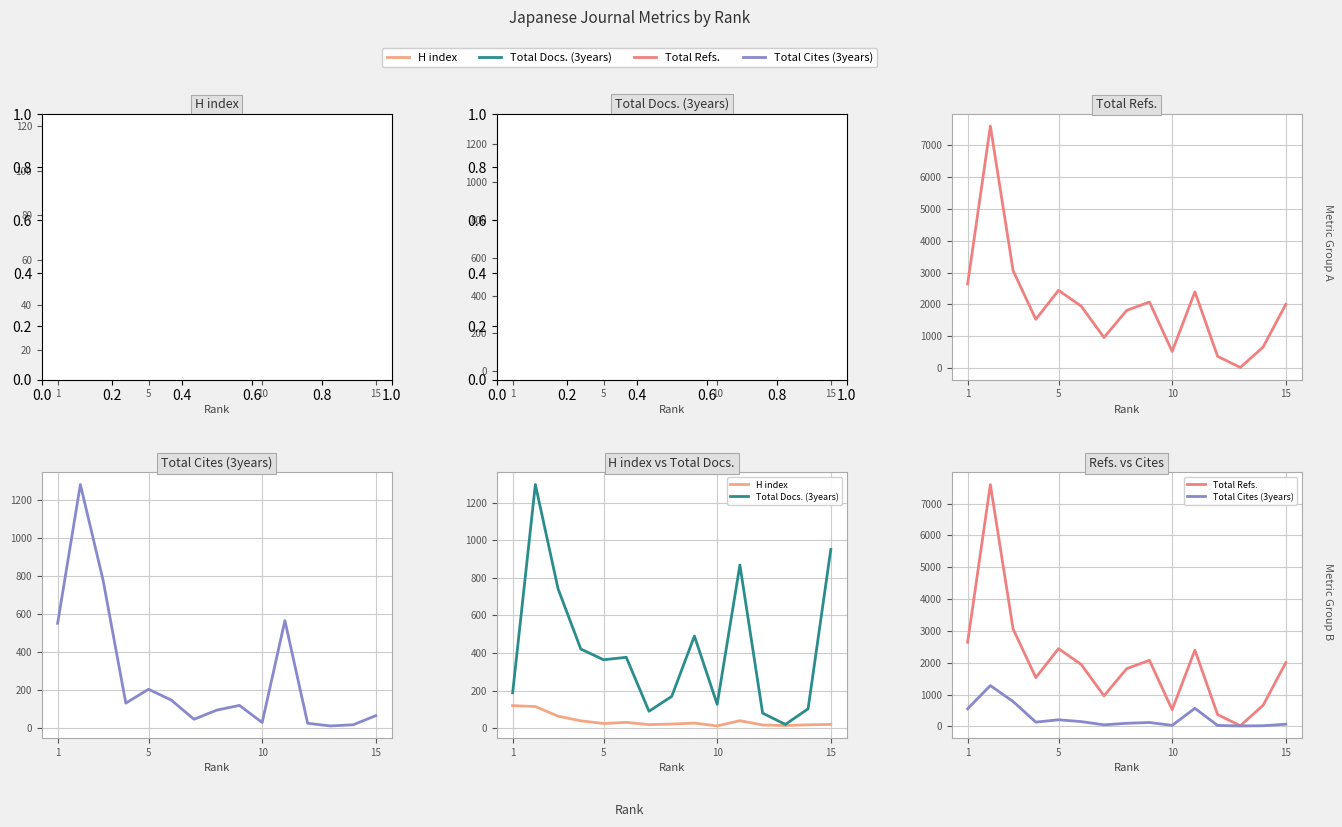

What is the maximum value for H index?

120